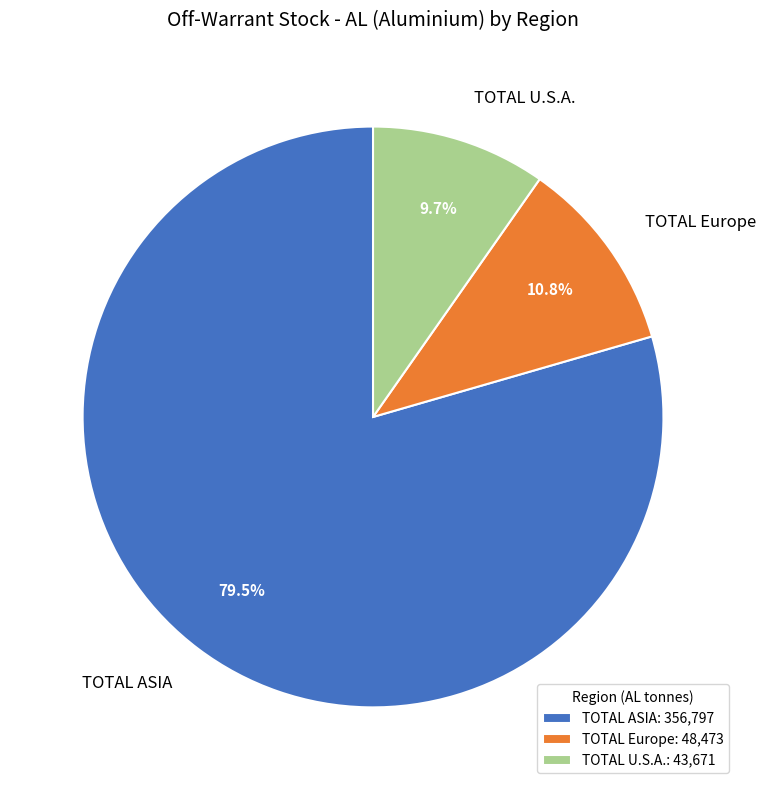

Does any single category account for the majority?

Yes